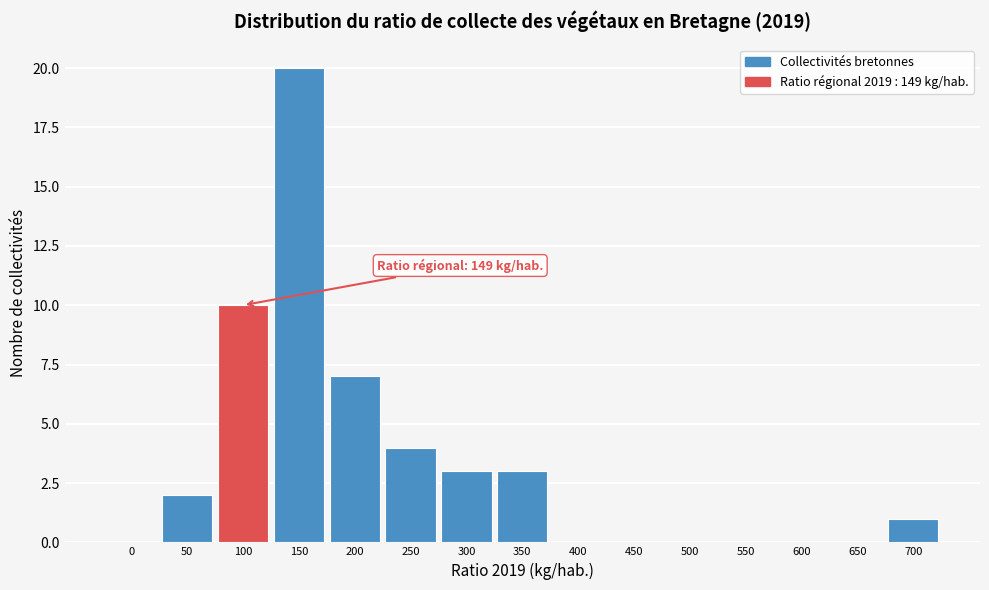

Reading right to left, extract all data points from this chart.

700=1	650=0	600=0	550=0	500=0	450=0	400=0	350=3	300=3	250=4	200=7	150=20	100=10	50=2	0=0